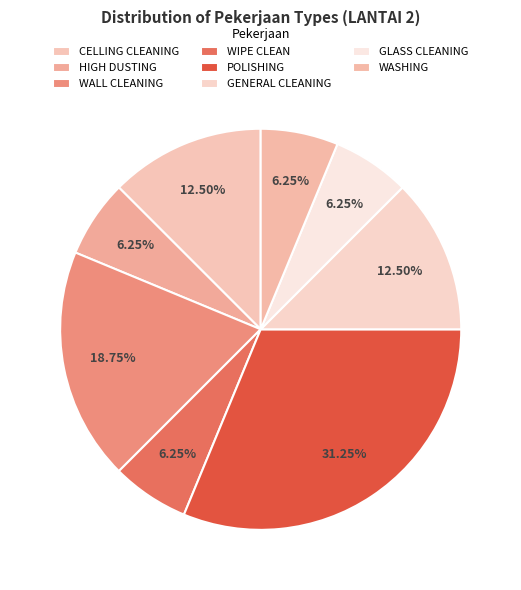

Between WASHING and GLASS CLEANING, which is larger?

WASHING